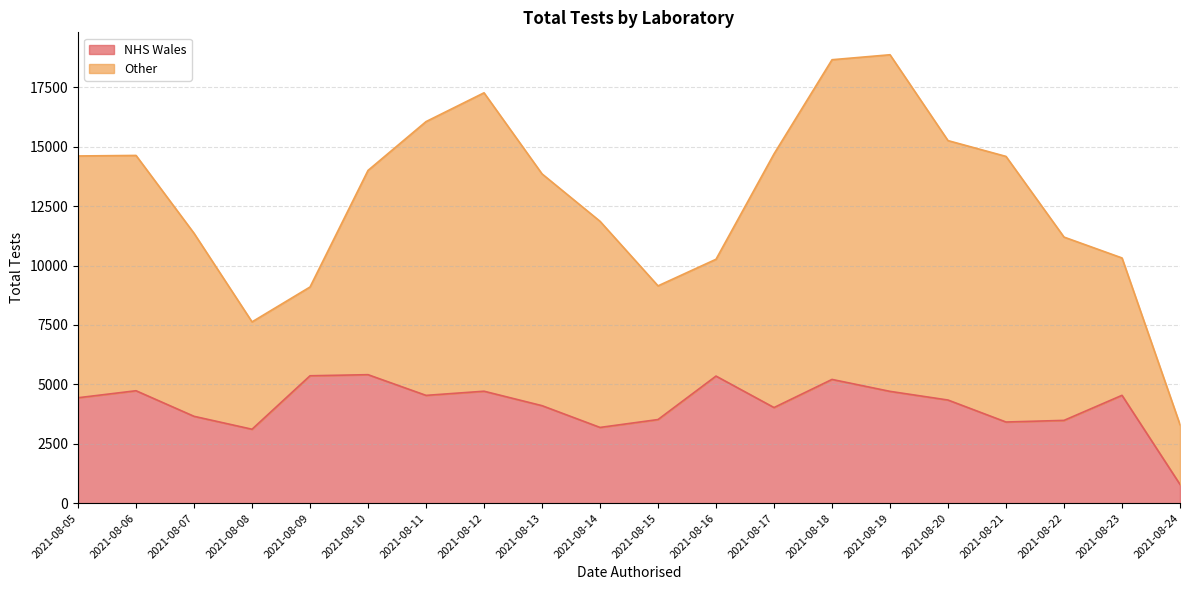

What is the difference between the Other values at 2021-08-08 and 2021-08-13?

5236